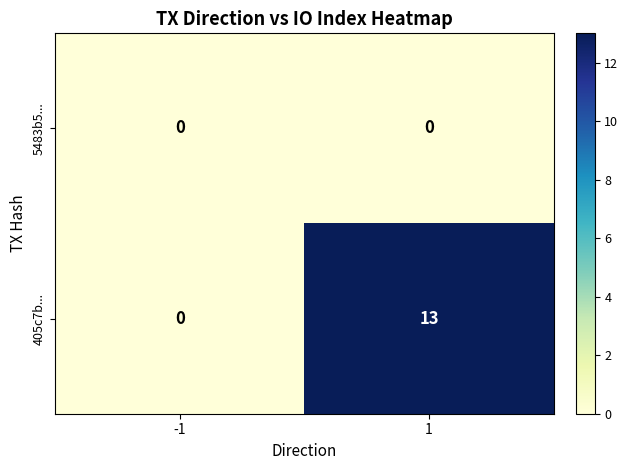

At 1, list the series in order from smallest to largest.

5483b5..., 405c7b...